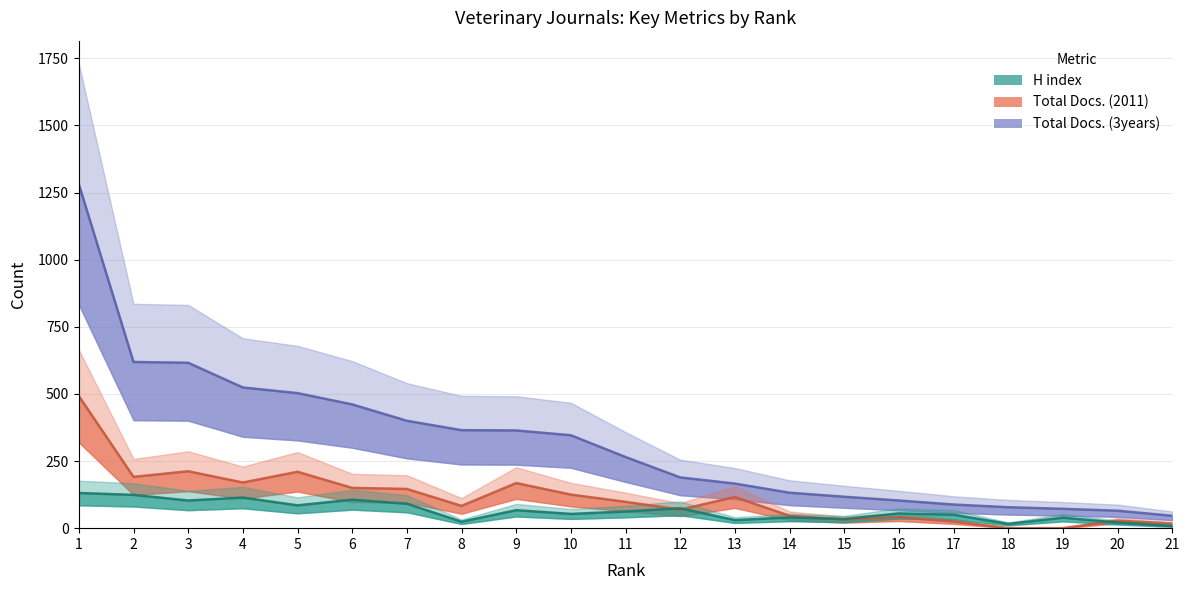

How many values in the Total Docs. (2011) series are below 98?

10